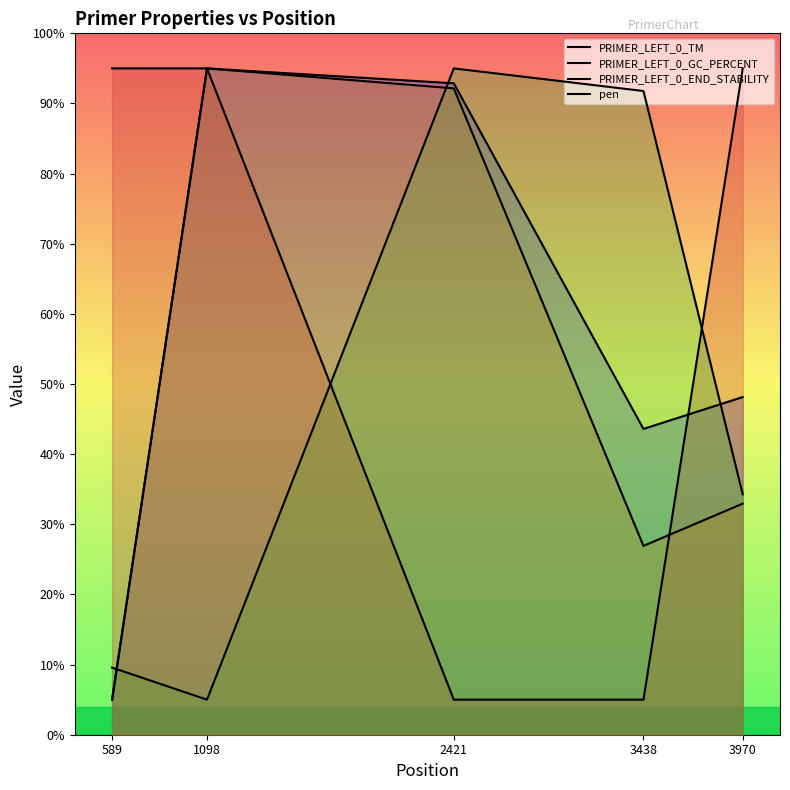

Is it true that PRIMER_LEFT_0_TM equals 95.0 at 1098?

True